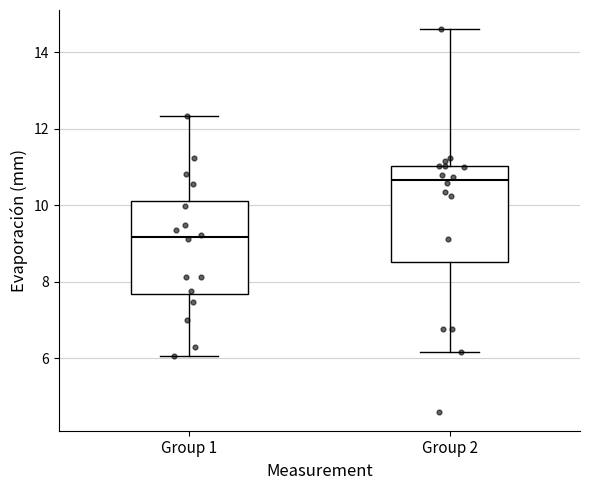

Which box's median line is the highest?

Group 2